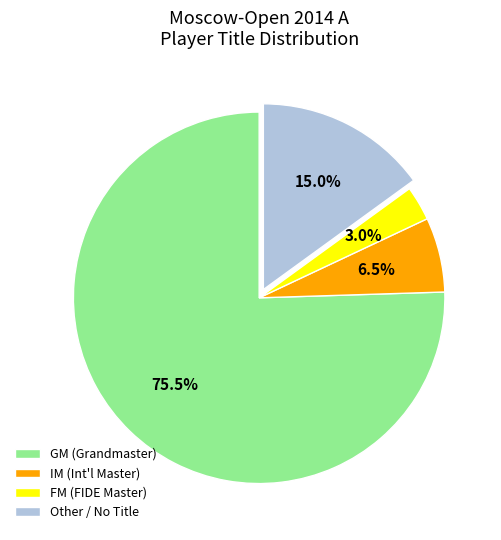

Which slice represents more than half of the pie?

GM (Grandmaster)